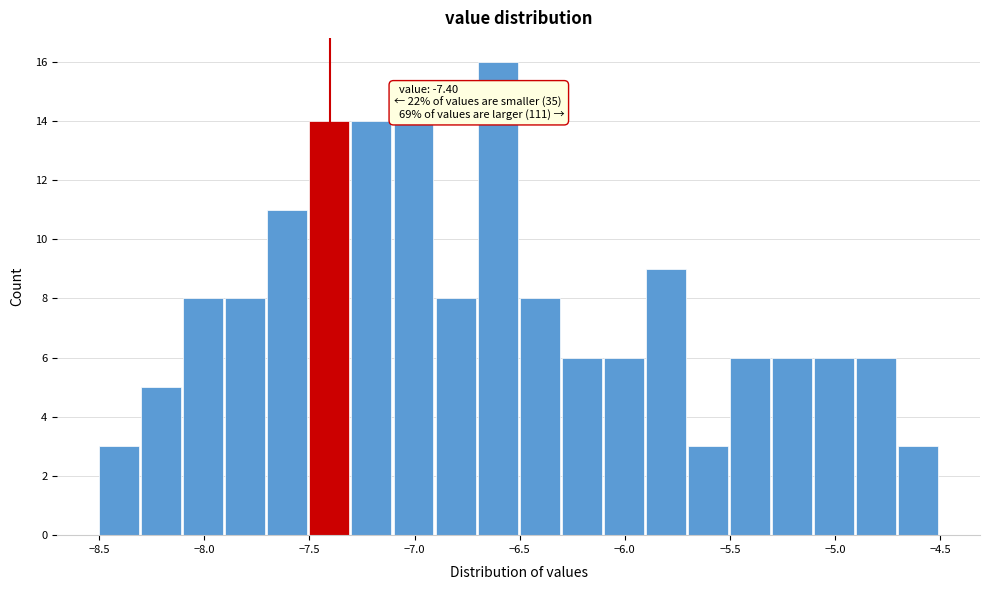

Over which range of the x-axis is the bar tallest?

-6.7 to -6.5